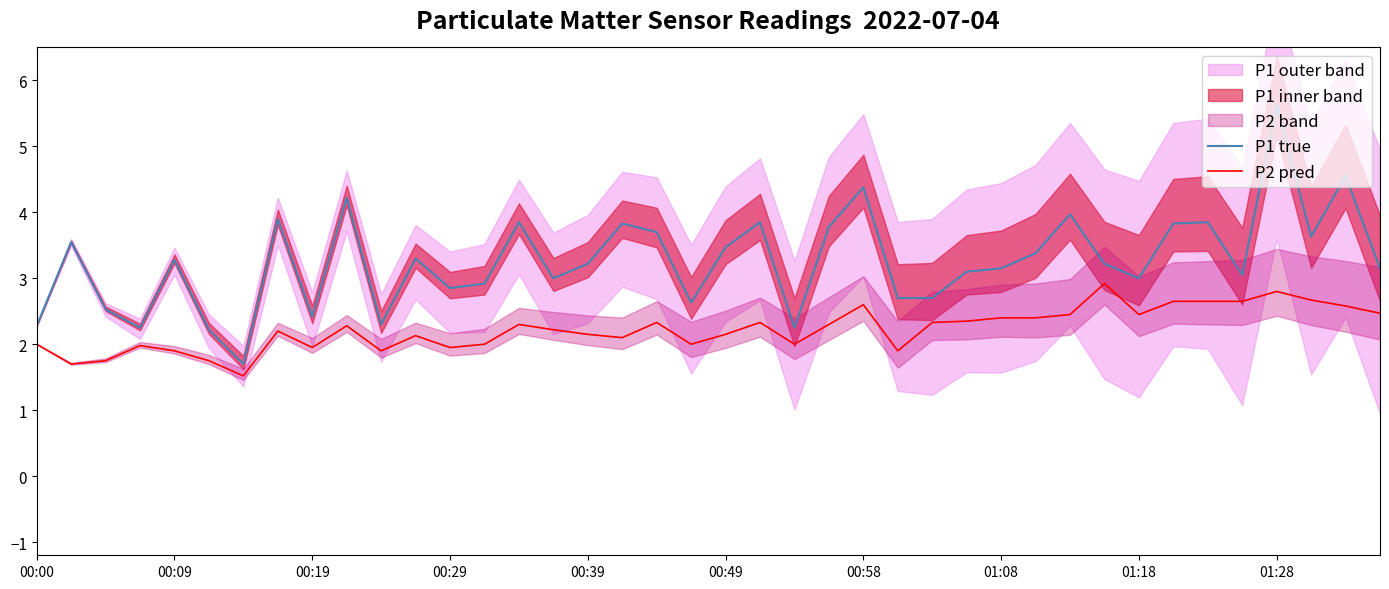

What is the sum of all P2 pred values?

89.2